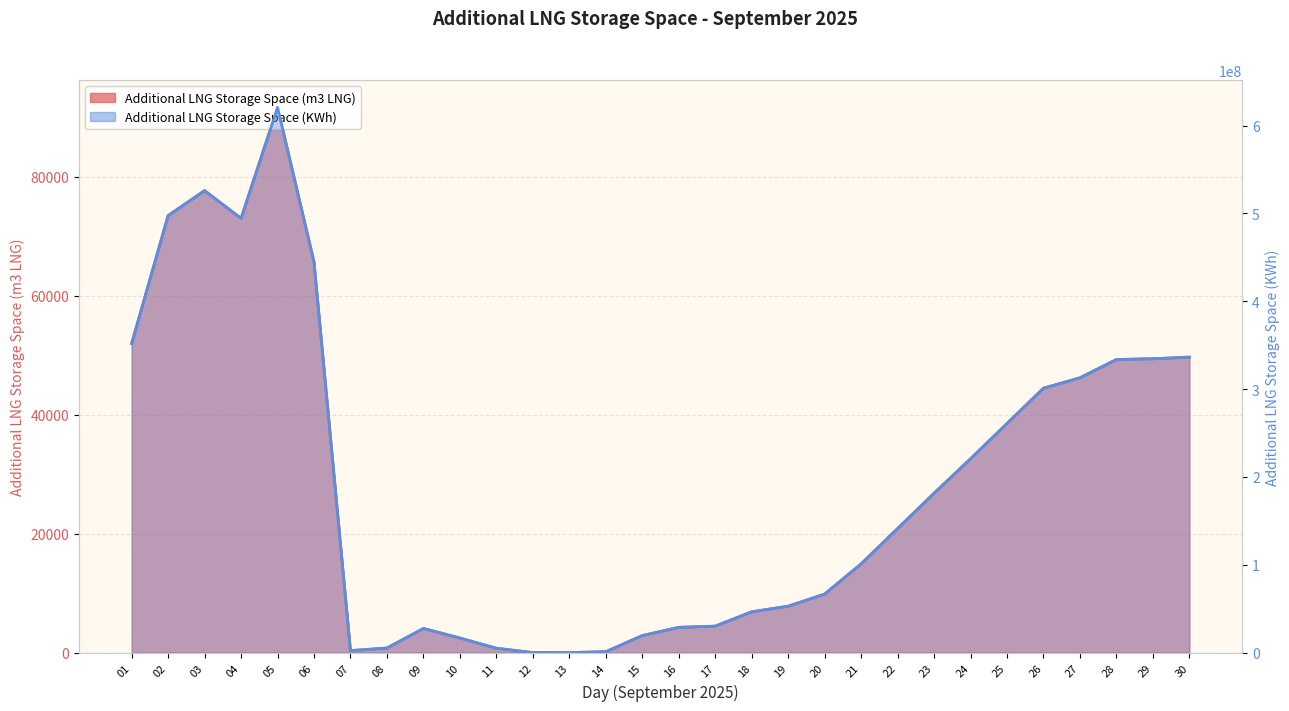

How many positive values does the Additional LNG Storage Space (KWh) series have?

28